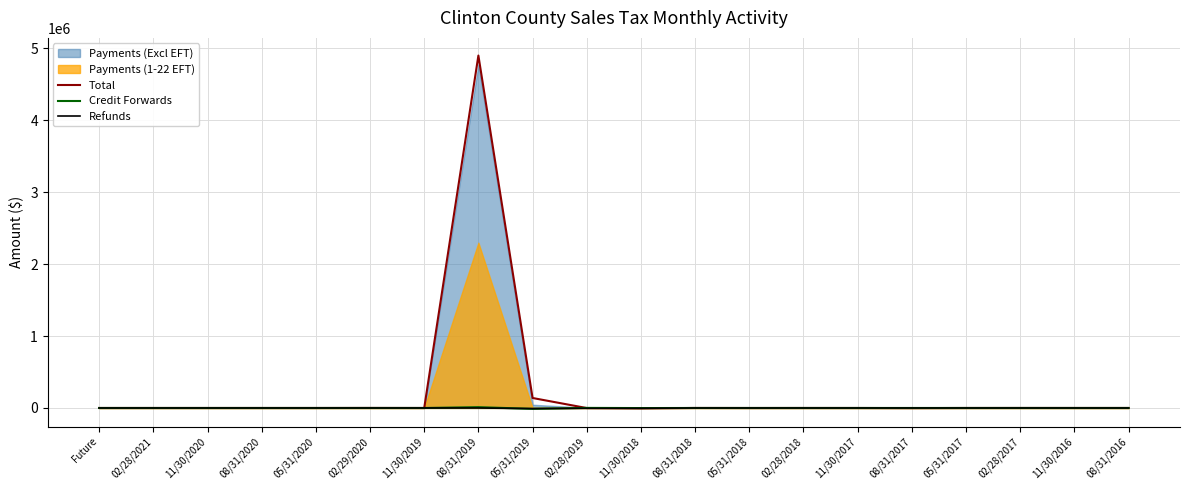

How many data points in Refunds are above -46?

9